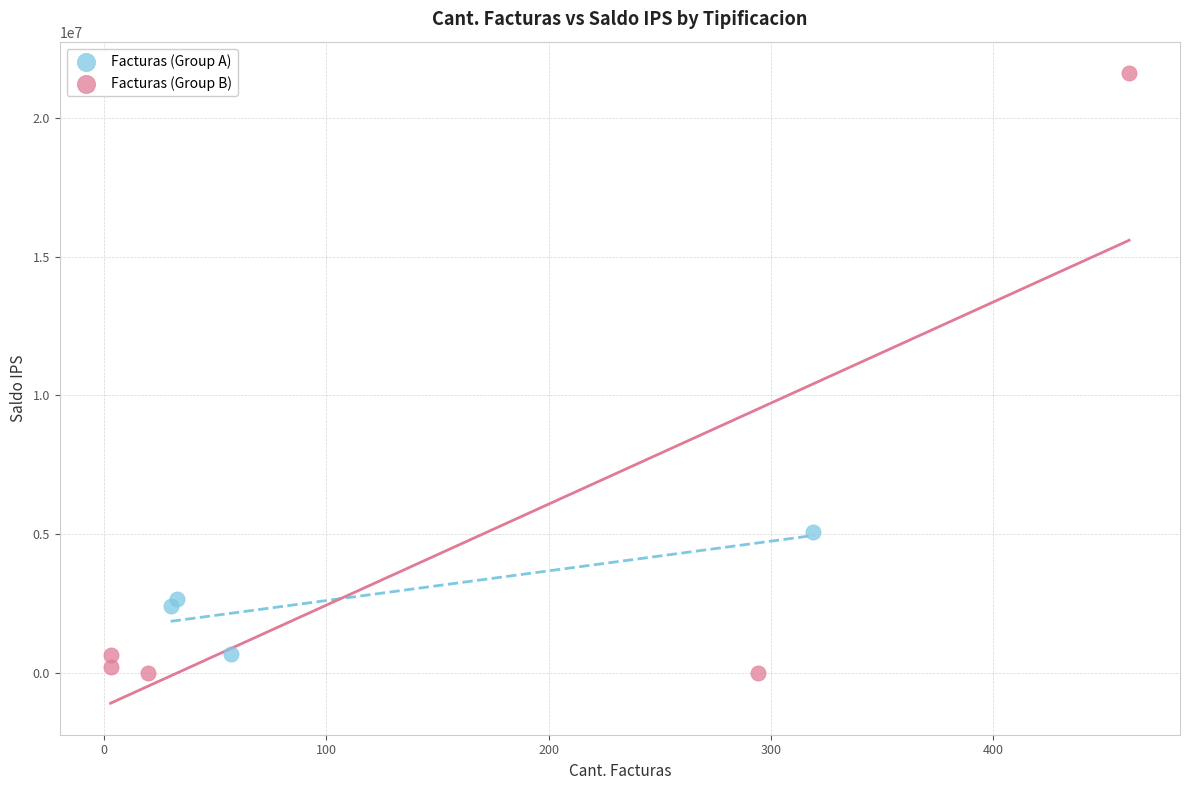

Which series reaches the maximum Y coordinate?

Facturas (Group B)